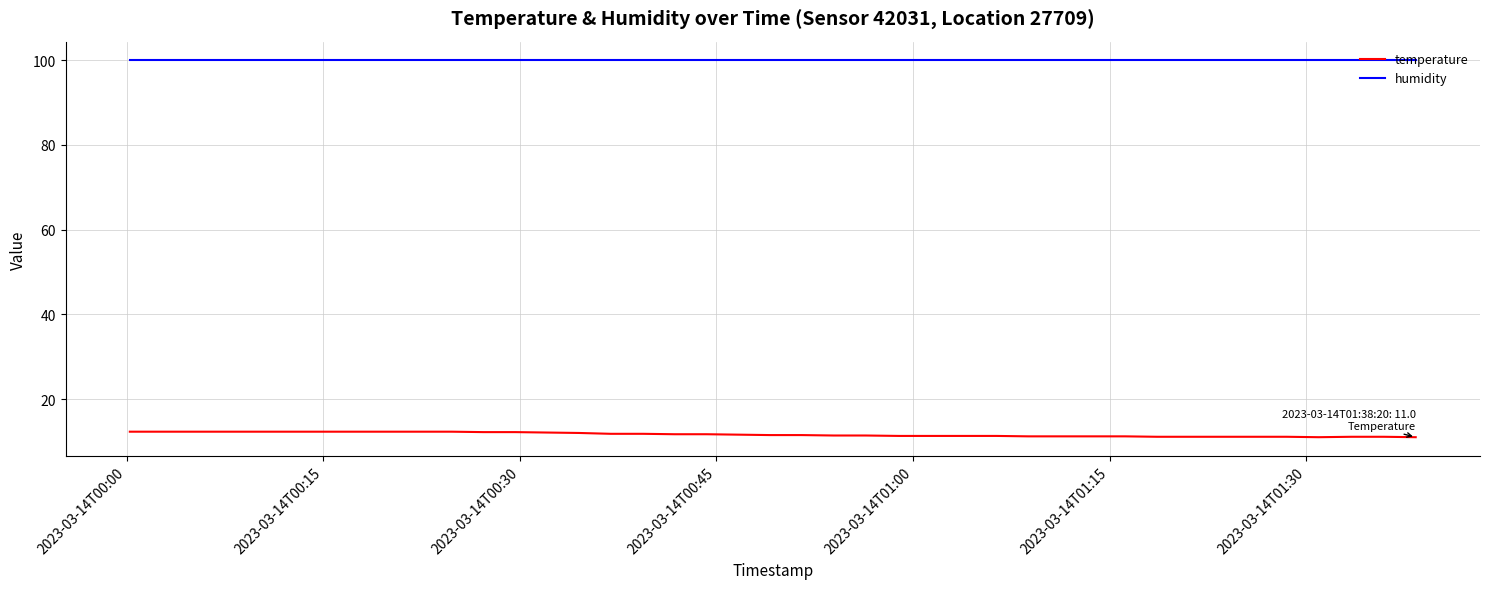

List the series in order of their overall mean, highest first.

humidity, temperature